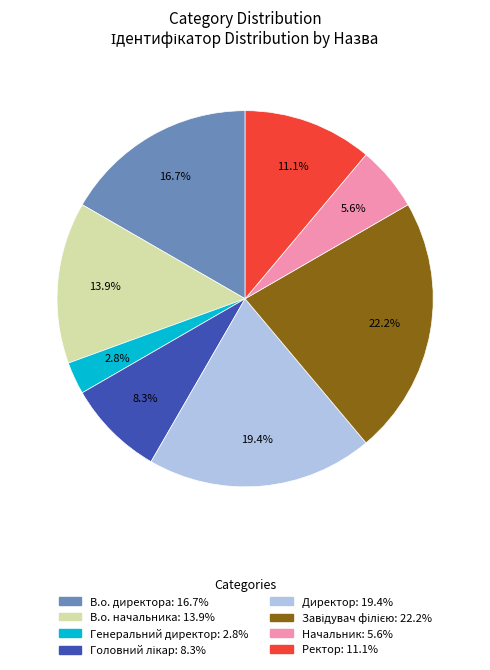

Does any single category account for the majority?

No